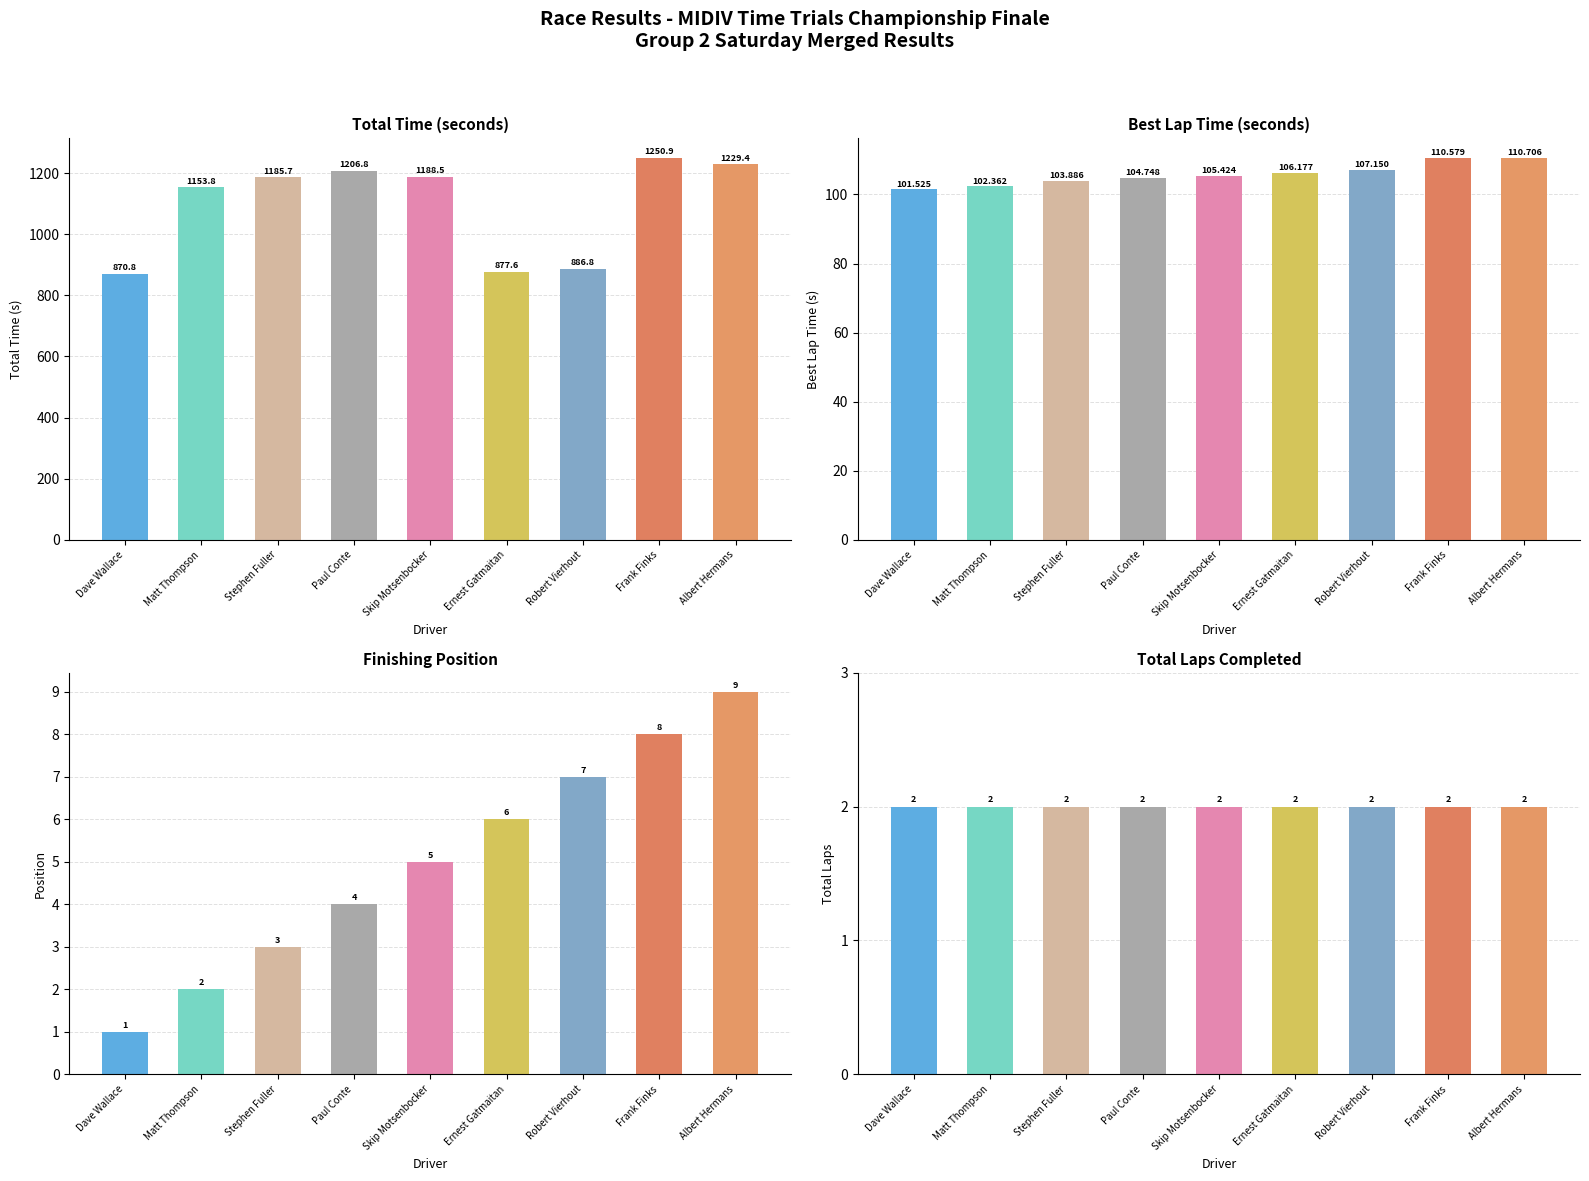

Is it true that Total Laps equals 2.0 at Ernest Gatmaitan?

True